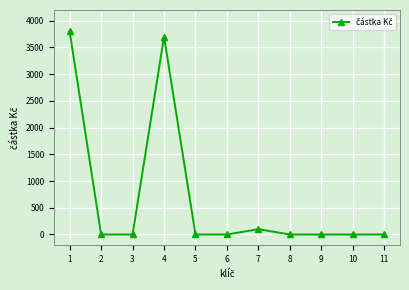

True or false: the data shows 1656 at 9.

False